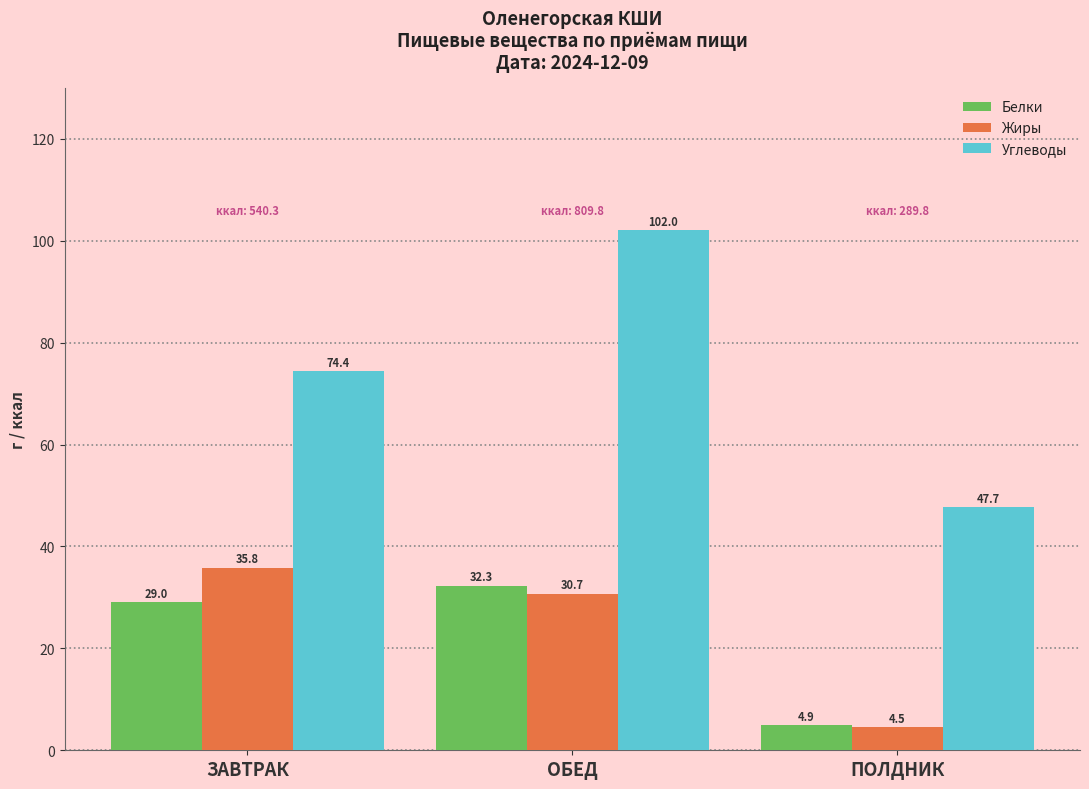

Which category has the highest value across all series?

ОБЕД